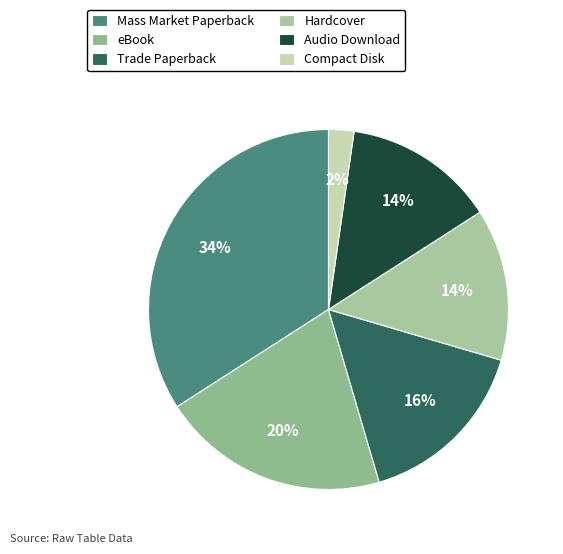

Which has a higher value, Trade Paperback or Audio Download?

Trade Paperback